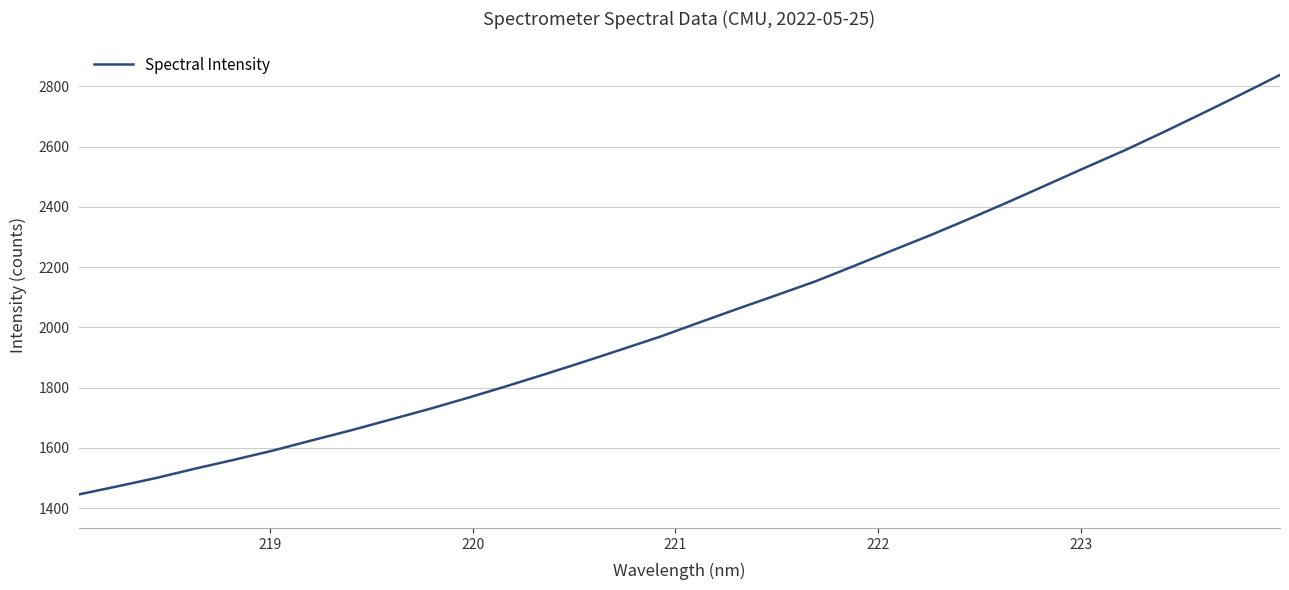

What is the maximum value shown in the chart?

2837.9